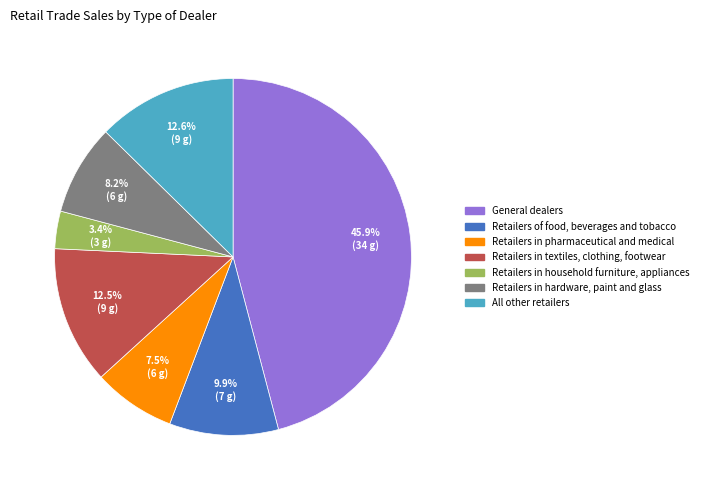

Which has a higher value, Retailers in textiles, clothing, footwear or Retailers in household furniture, appliances?

Retailers in textiles, clothing, footwear